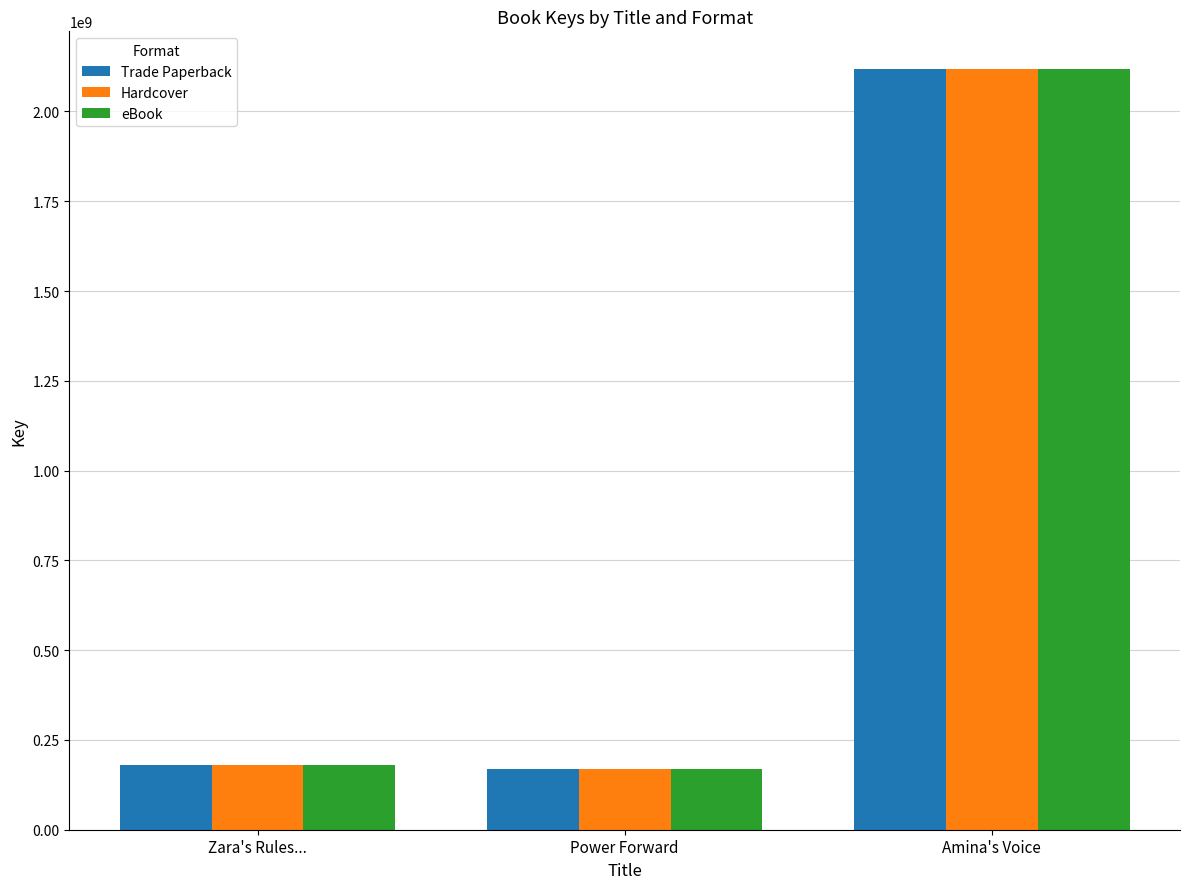

What is the highest value of the eBook series?

2117282437